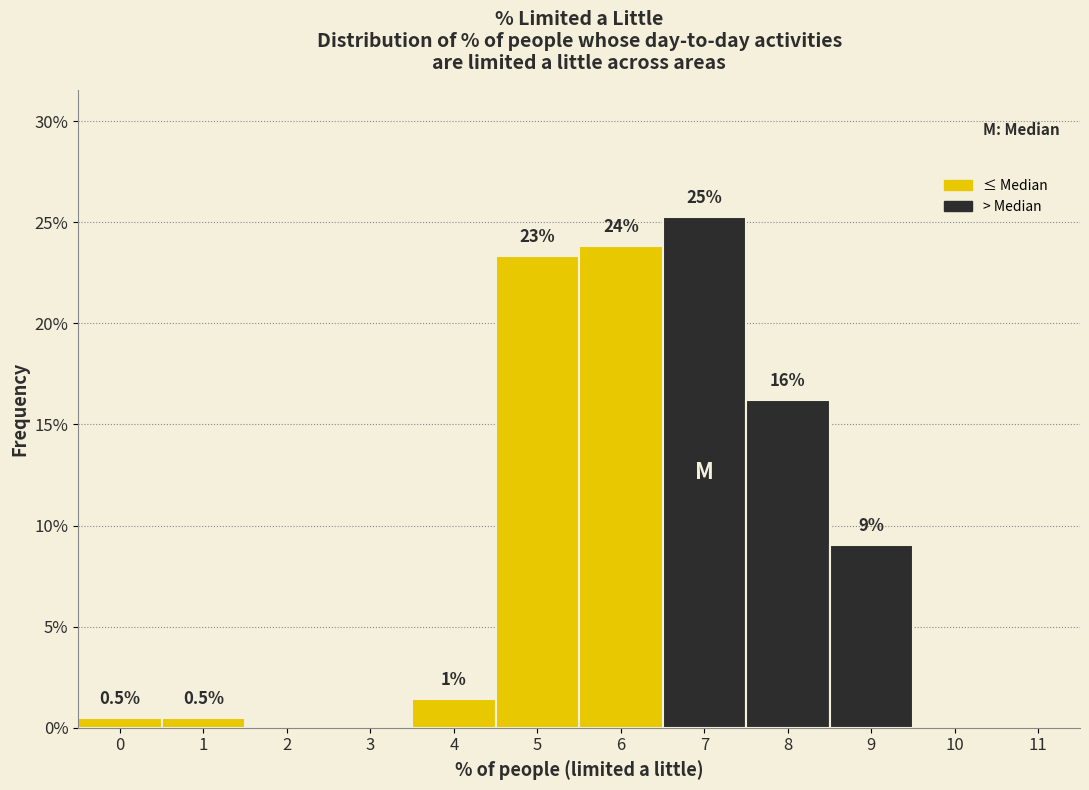

Are the bars horizontal?

No